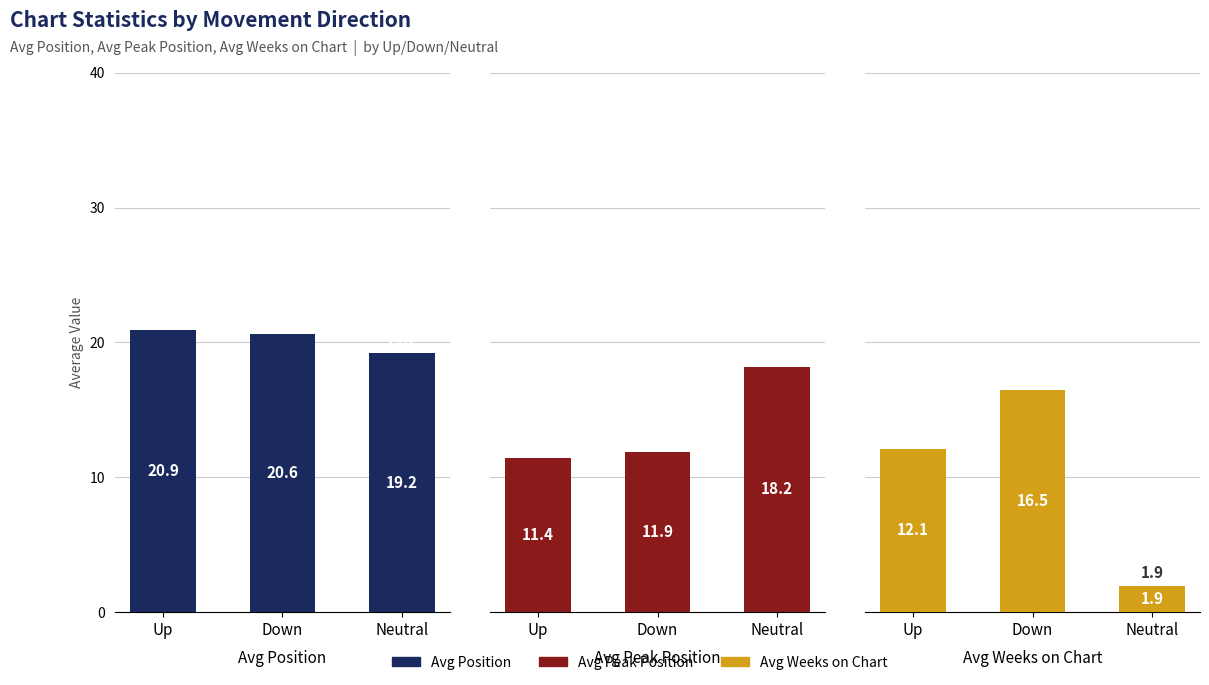

Where is Avg Position nearest to the value 20?

Down